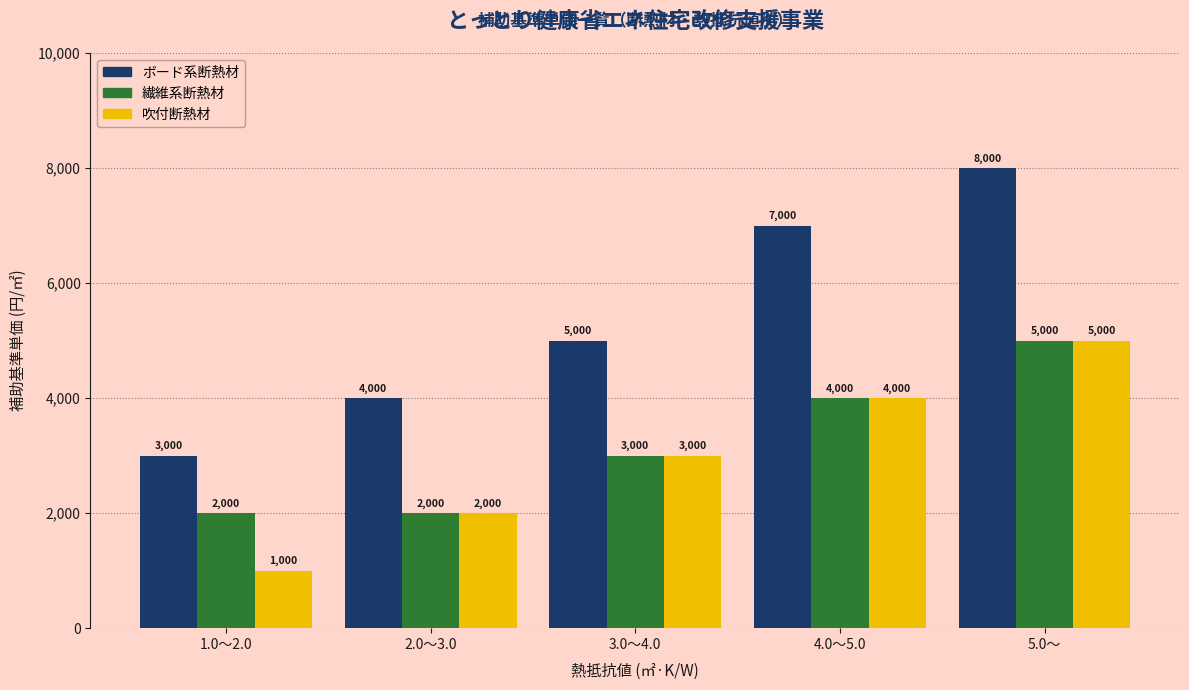

Reading right to left, transcribe all the data shown in this chart.

ボード系断熱材: 5.0～=8000	4.0～5.0=7000	3.0～4.0=5000	2.0～3.0=4000	1.0～2.0=3000
繊維系断熱材: 5.0～=5000	4.0～5.0=4000	3.0～4.0=3000	2.0～3.0=2000	1.0～2.0=2000
吹付断熱材: 5.0～=5000	4.0～5.0=4000	3.0～4.0=3000	2.0～3.0=2000	1.0～2.0=1000